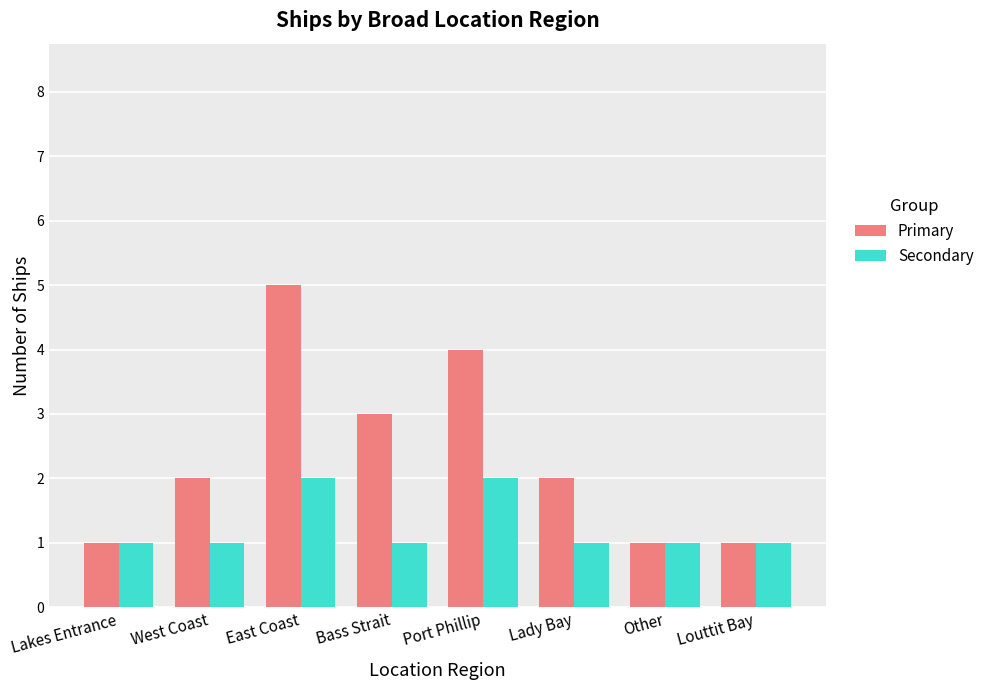

List the series in order of their peak value, lowest first.

Secondary, Primary